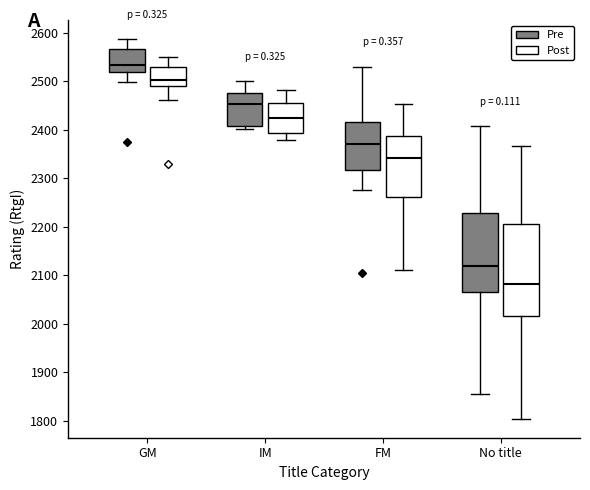

Reading left to right, transcribe this box plot: for each box, give where its median line is, the range the box spans, and where its two whiskers end, as read against the y-axis. The values are not printed on the chart, so give them approximately, as read against the axis.

GM (Pre): median 2530, box 2520 to 2570, whiskers 2500 to 2590
GM (Post): median 2500, box 2490 to 2530, whiskers 2460 to 2550
IM (Pre): median 2450, box 2410 to 2480, whiskers 2400 to 2500
IM (Post): median 2420, box 2390 to 2450, whiskers 2380 to 2480
FM (Pre): median 2370, box 2320 to 2420, whiskers 2280 to 2530
FM (Post): median 2340, box 2260 to 2390, whiskers 2110 to 2450
No title (Pre): median 2120, box 2070 to 2230, whiskers 1850 to 2410
No title (Post): median 2080, box 2020 to 2210, whiskers 1800 to 2370